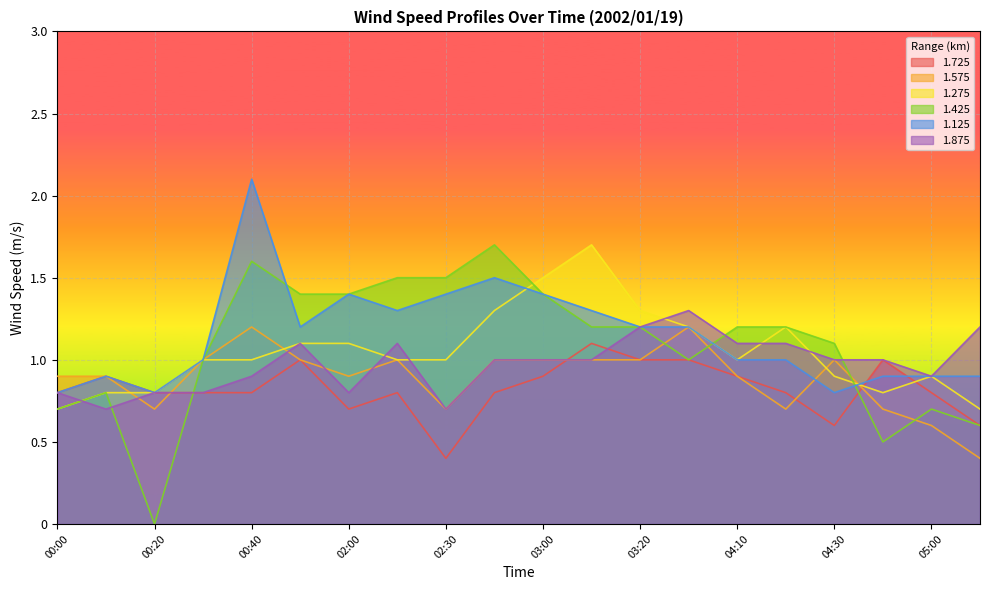

The value of 1.275 at 00:00 is 0.7. True or false?

True